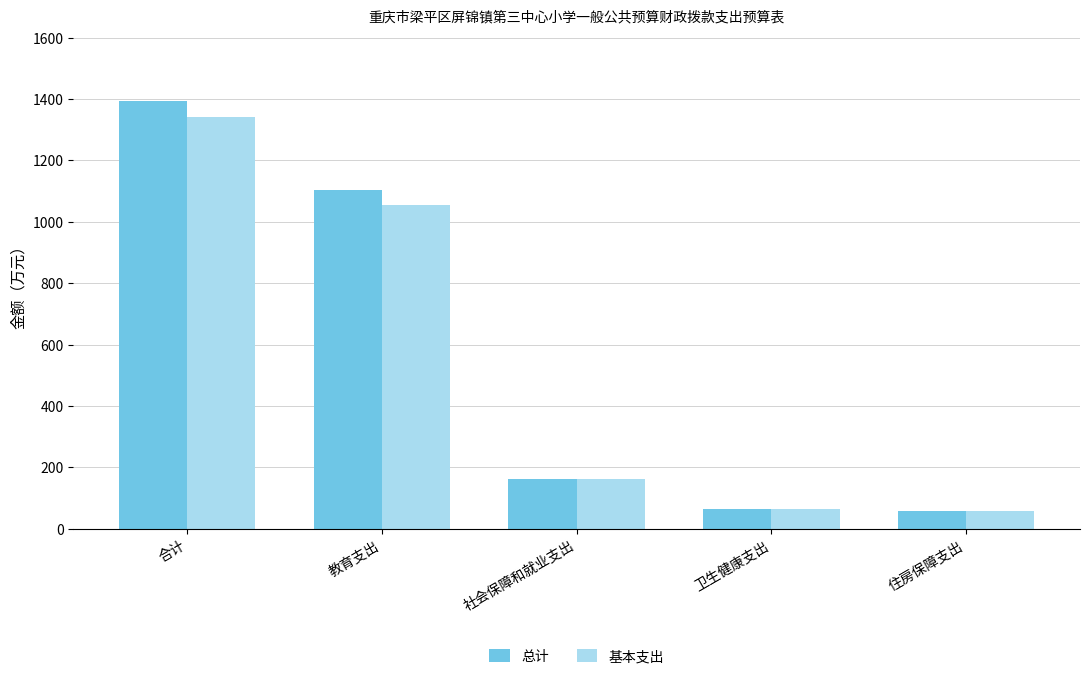

Between 合计 and 社会保障和就业支出, which series saw the biggest shift?

总计